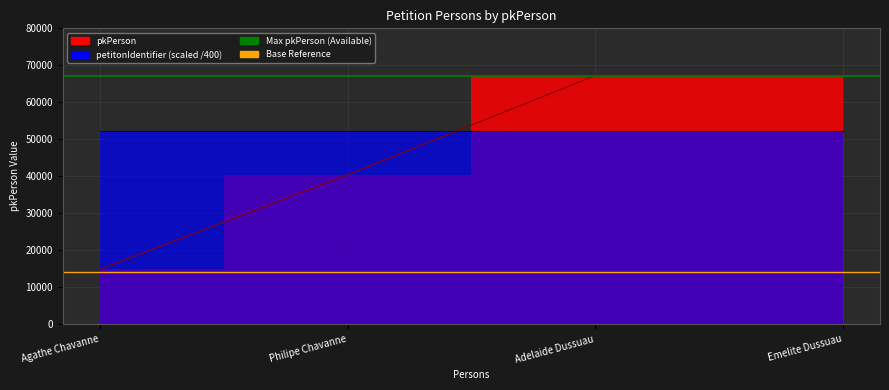

What is the smallest value displayed?

14000